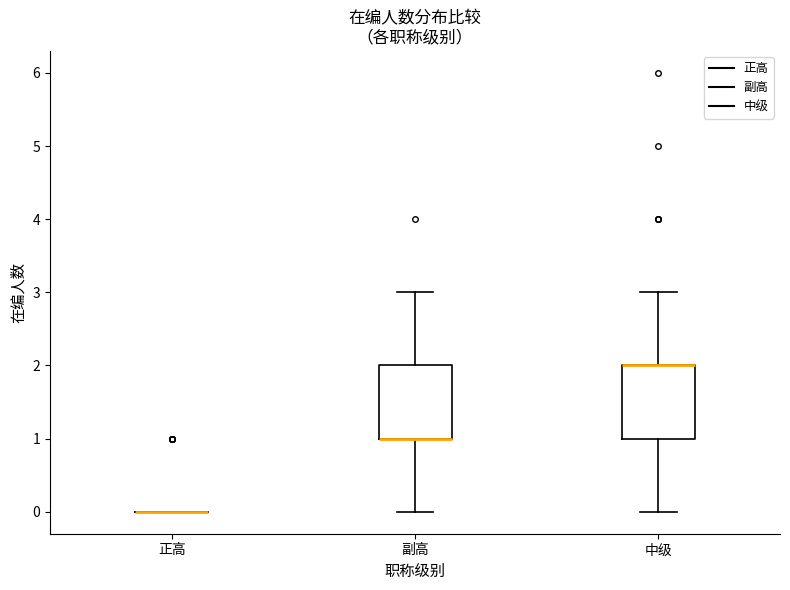

Where does the upper whisker of the box for 中级 end on the y-axis? The values are not printed on the chart, so give them approximately, as read against the axis.

3